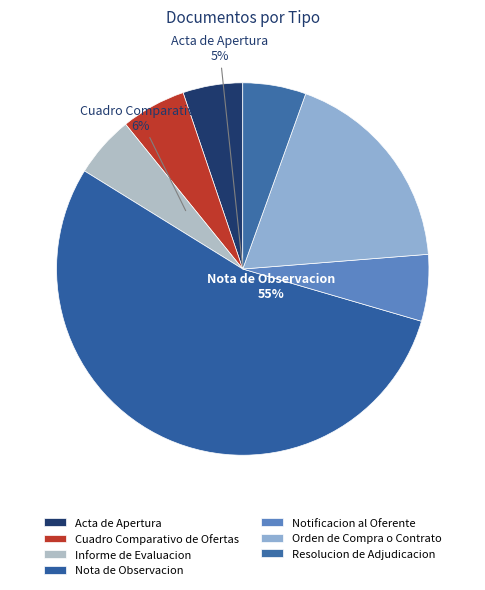

To the nearest percent, what is the combined percentage of Cuadro Comparativo de Ofertas and Acta de Apertura?

11%